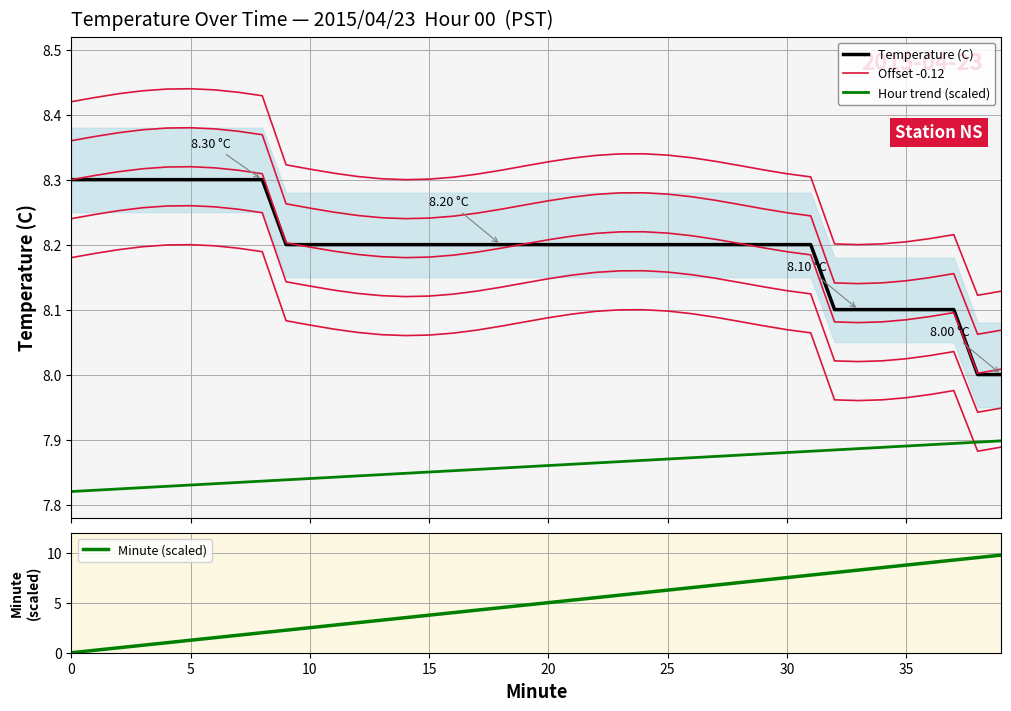

Reading left to right, extract all data points from this chart.

Temperature (C): 8.3	8.3	8.3	8.3	8.3	8.3	8.3	8.3	8.3	8.2	8.2	8.2	8.2	8.2	8.2	8.2	8.2	8.2	8.2	8.2	8.2	8.2	8.2	8.2	8.2	8.2	8.2	8.2	8.2	8.2	8.2	8.2	8.1	8.1	8.1	8.1	8.1	8.1	8.0	8.0
Offset -0.12: 8.2	8.2	8.2	8.2	8.2	8.2	8.2	8.2	8.2	8.1	8.1	8.1	8.1	8.1	8.1	8.1	8.1	8.1	8.1	8.1	8.1	8.1	8.1	8.1	8.1	8.1	8.1	8.1	8.1	8.1	8.1	8.1	8.0	8.0	8.0	8.0	8.0	8.0	7.9	7.9
Hour trend (scaled): 7.8	7.8	7.8	7.8	7.8	7.8	7.8	7.8	7.8	7.8	7.8	7.8	7.8	7.8	7.8	7.9	7.9	7.9	7.9	7.9	7.9	7.9	7.9	7.9	7.9	7.9	7.9	7.9	7.9	7.9	7.9	7.9	7.9	7.9	7.9	7.9	7.9	7.9	7.9	7.9
Minute (scaled): 0.0	0.2	0.5	0.8	1.0	1.2	1.5	1.8	2.0	2.2	2.5	2.8	3.0	3.2	3.5	3.8	4.0	4.2	4.5	4.8	5.0	5.2	5.5	5.8	6.0	6.2	6.5	6.8	7.0	7.2	7.5	7.8	8.0	8.2	8.5	8.8	9.0	9.2	9.5	9.8